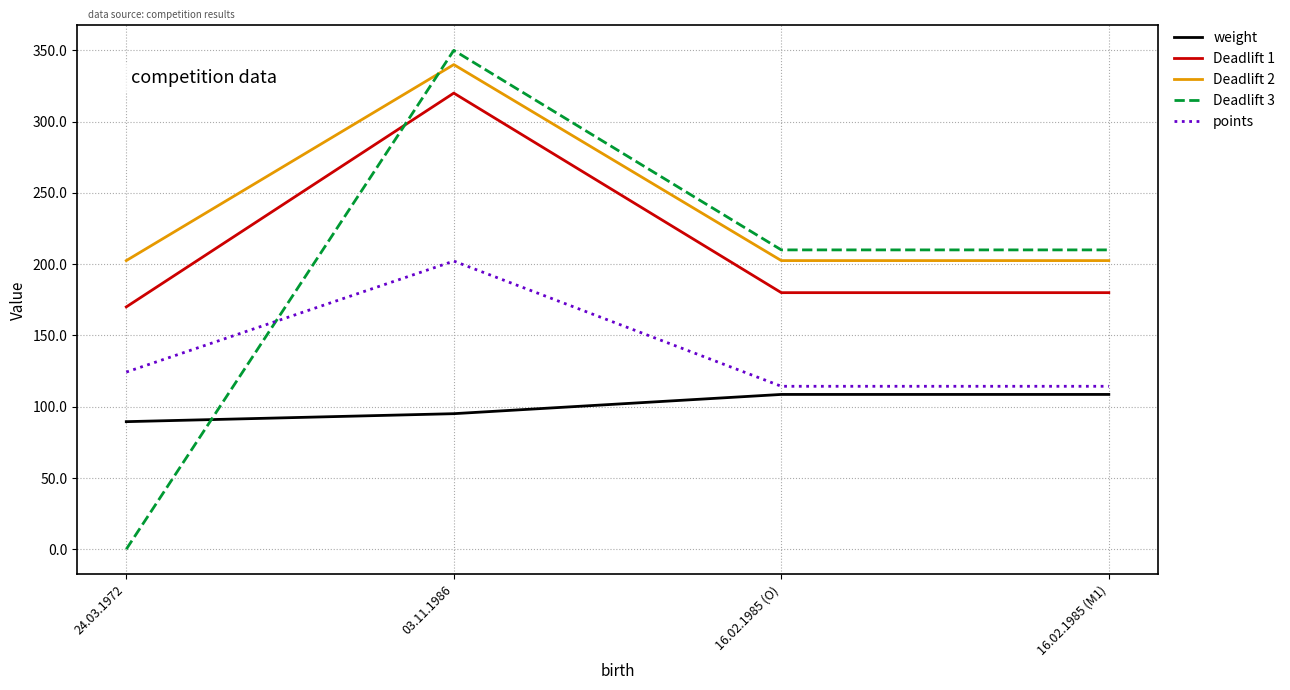

What is the spread (max minus min) of values at 16.02.1985 (M1)?

101.4